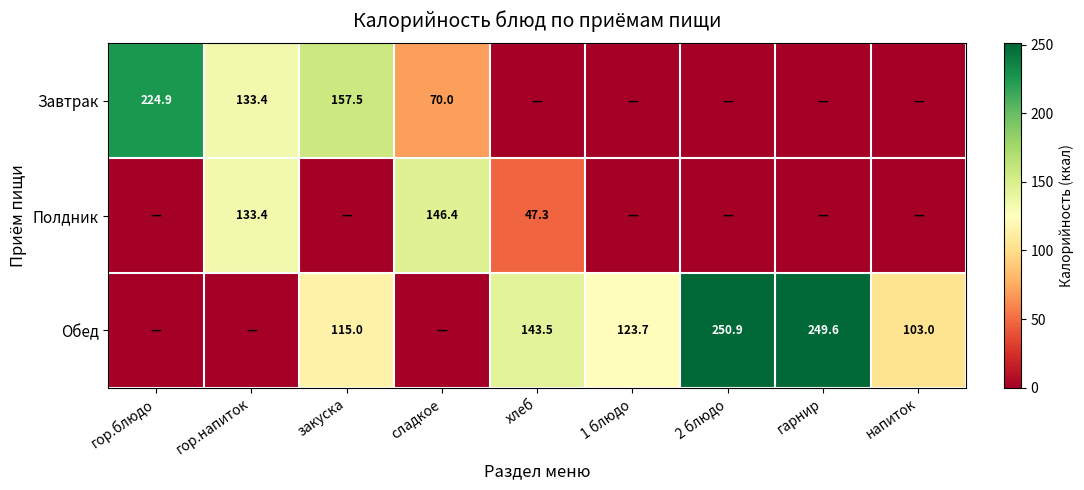

Between сладкое and гор.блюдо, which is larger?

гор.блюдо